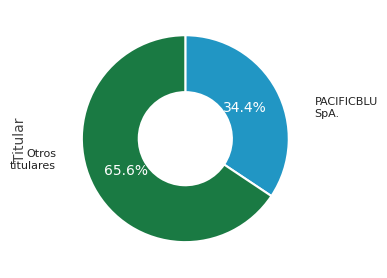

Does any single category account for the majority?

Yes